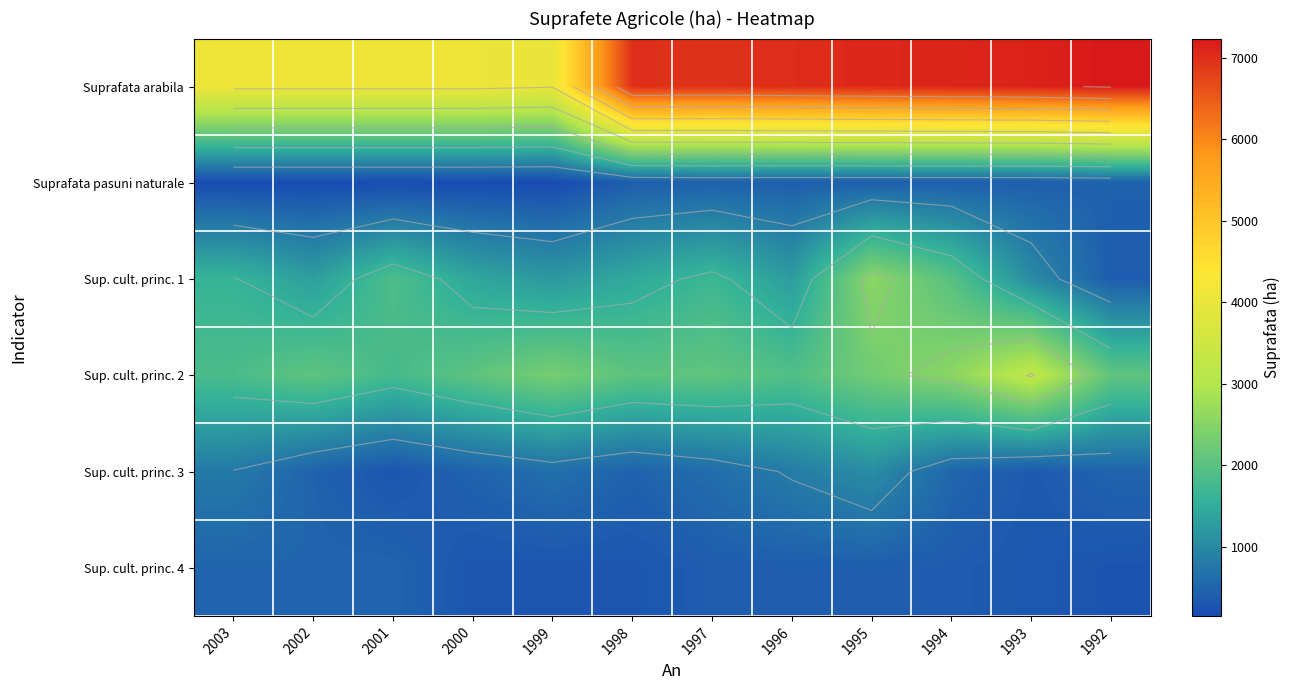

At which category is the sum across all series the highest?

1995